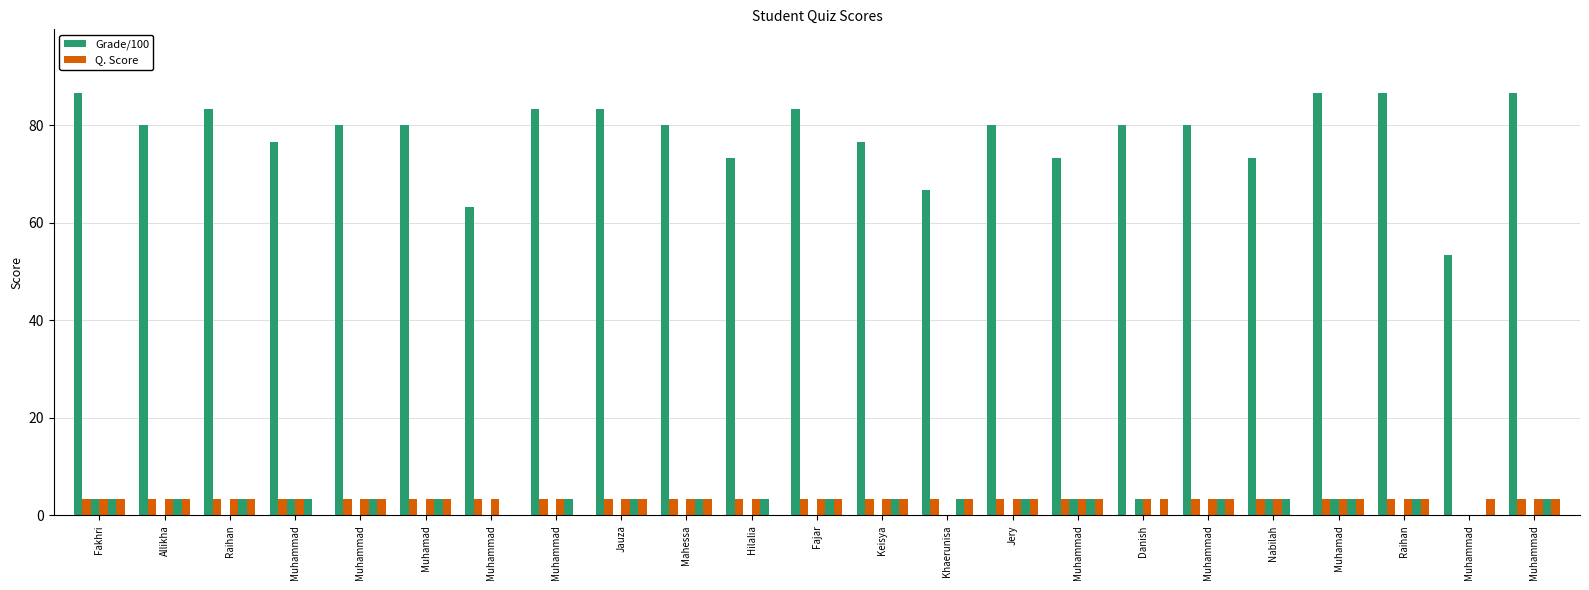

Count the number of data series in this chart.

6